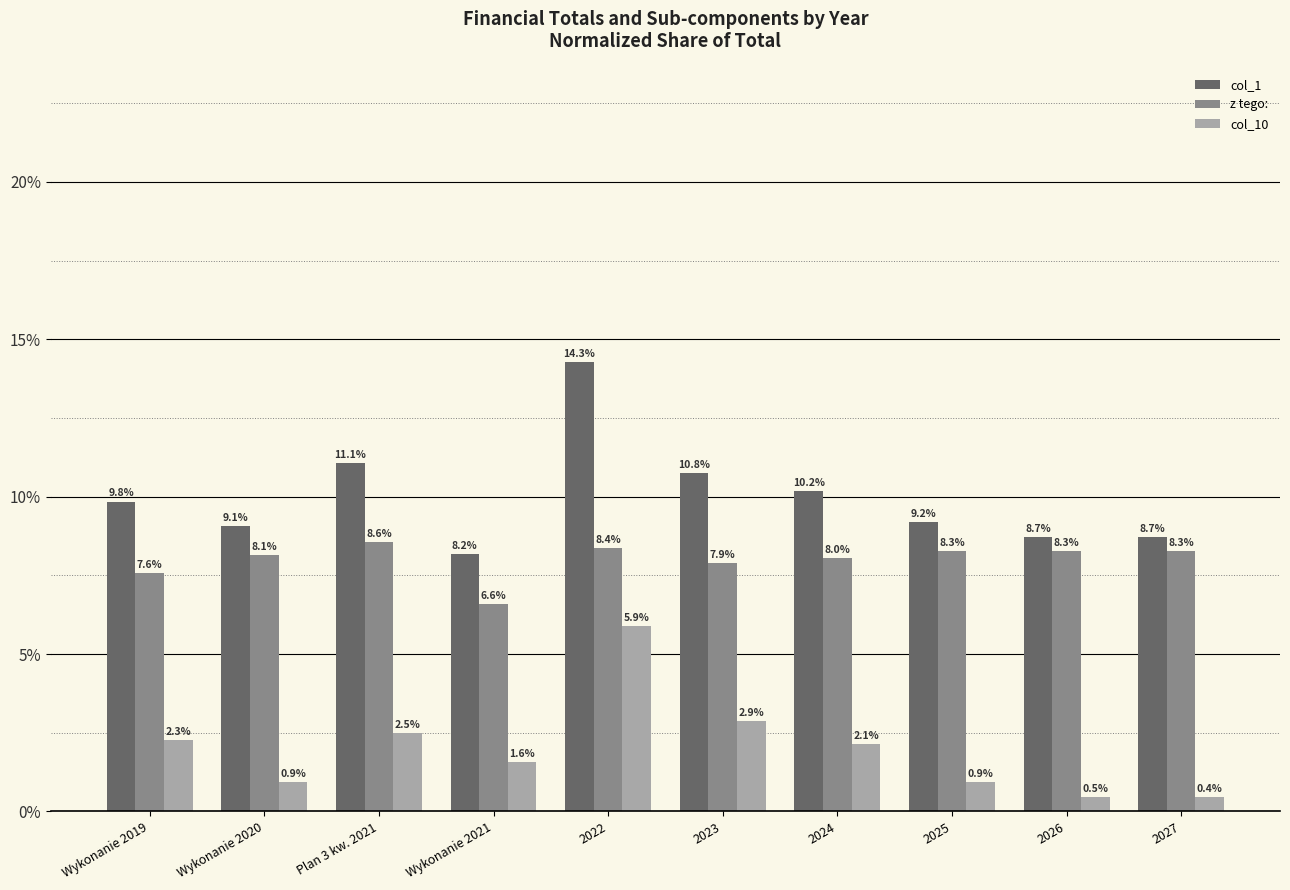

What is the total value across all series at 2023?

21.5